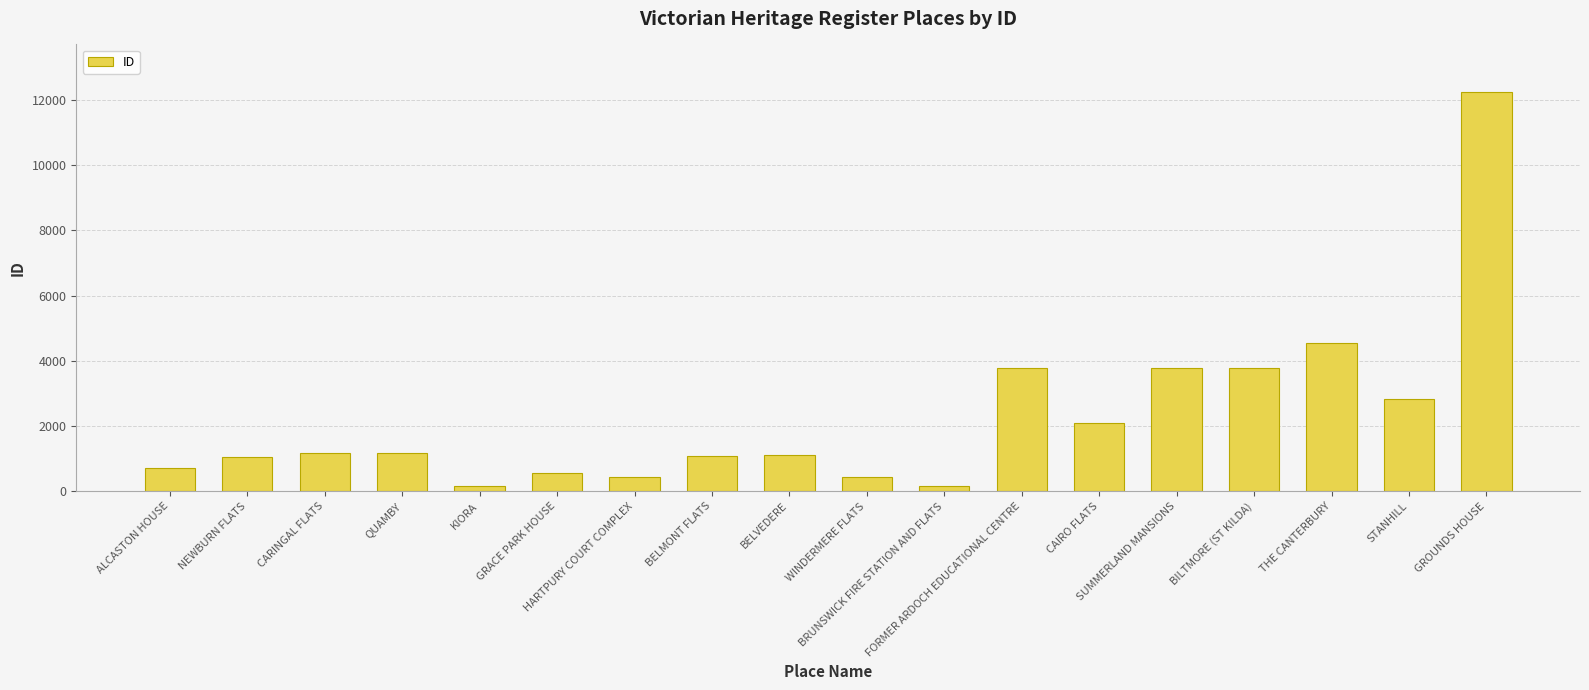

What is the smallest value displayed?

161